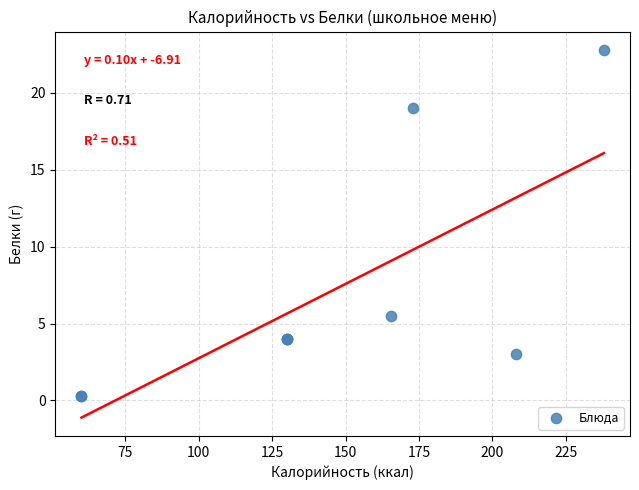

What Y value in the scatter plot is closest to 11?

5.5